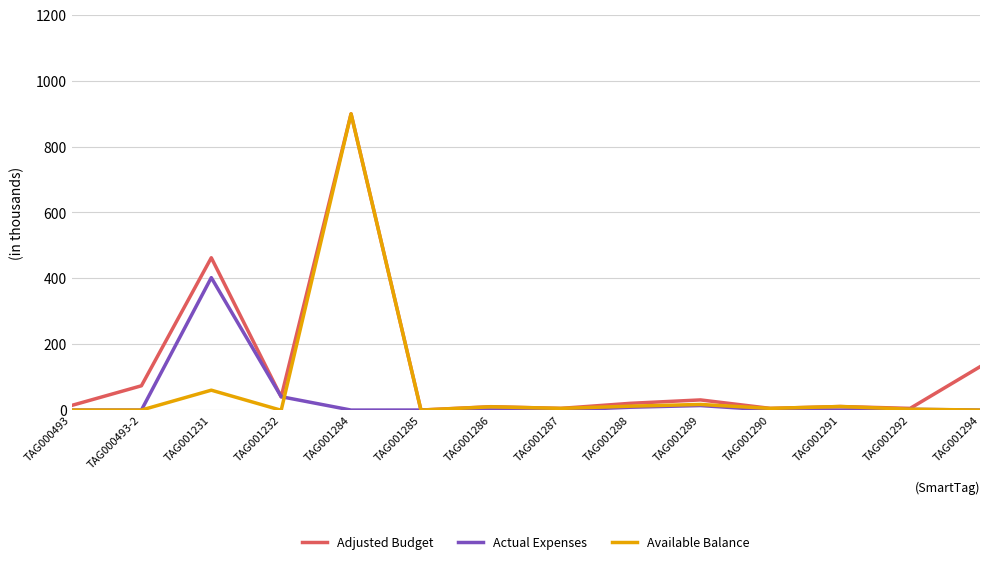

At which category is the sum across all series the highest?

TAG001284